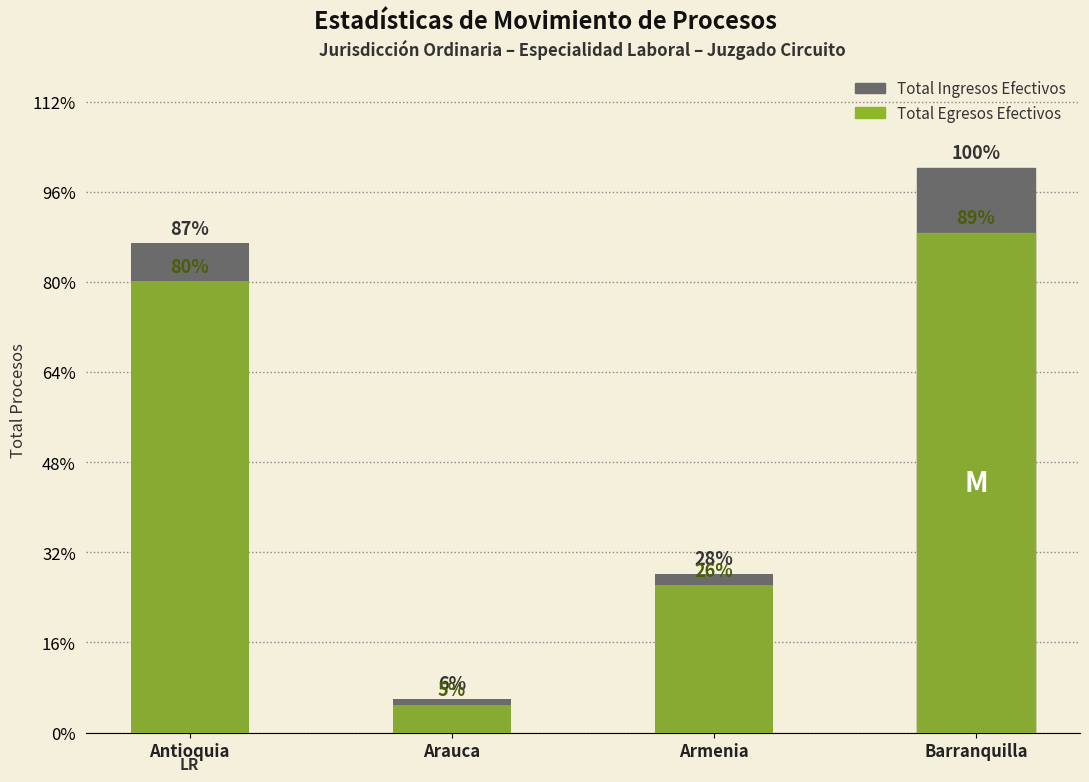

Rank the series by their maximum value, from highest to lowest.

Total Ingresos Efectivos, Total Egresos Efectivos